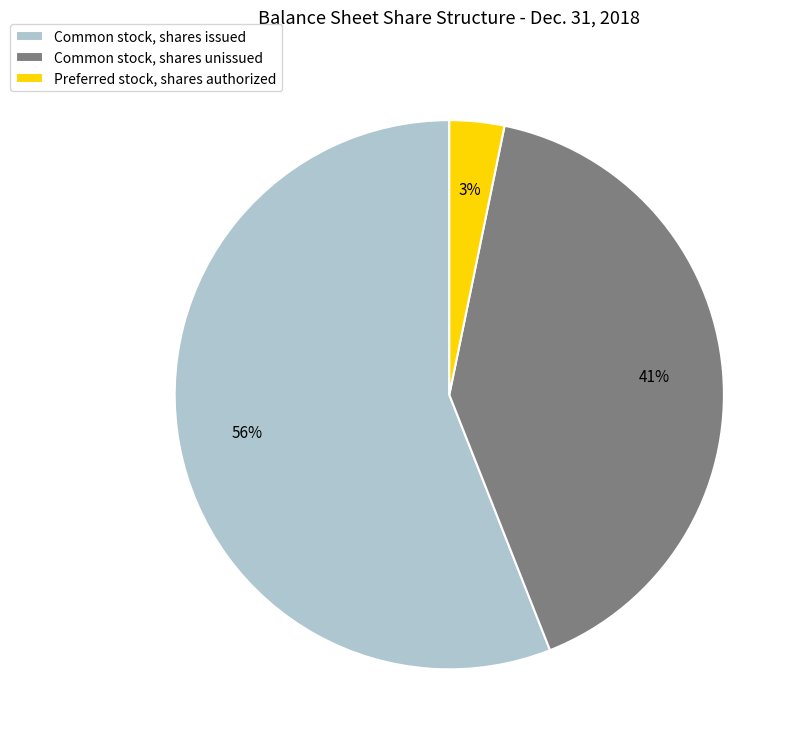

Which category accounts for the majority?

Common stock, shares issued